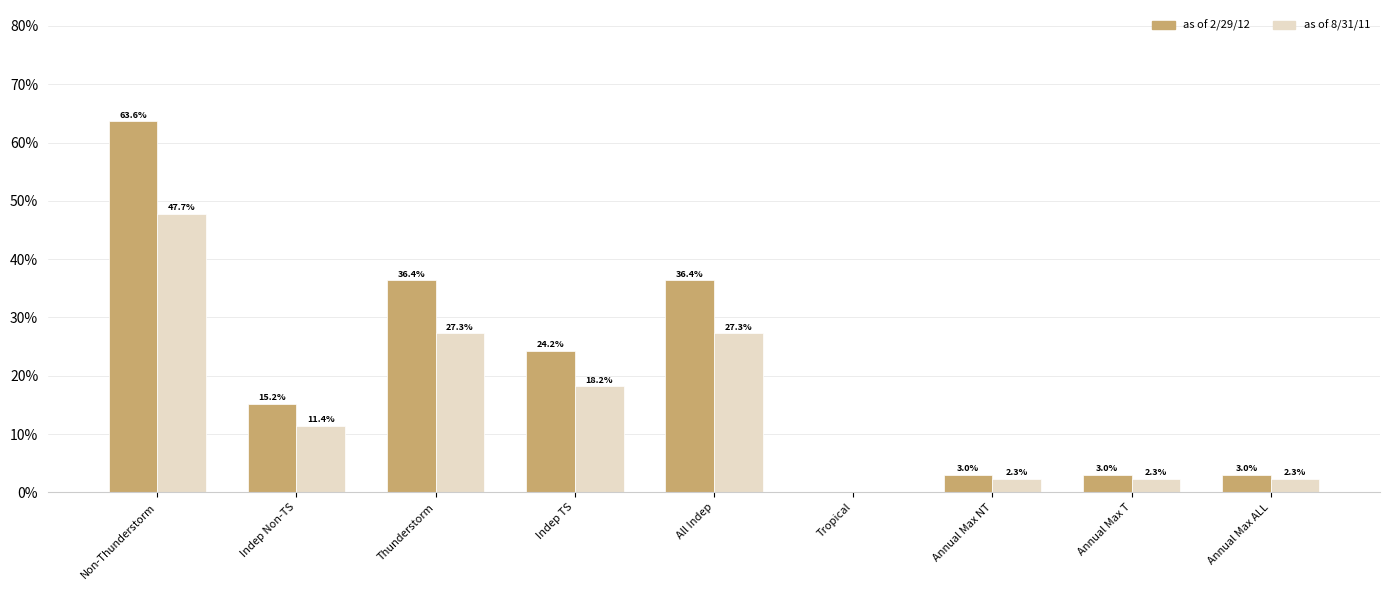

Which series has the largest total across all categories?

as of 2/29/12